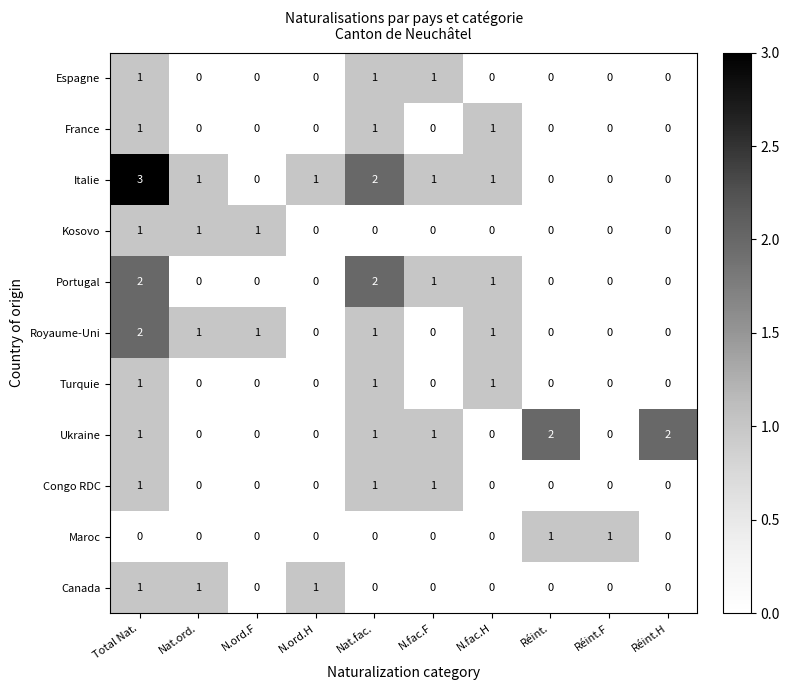

What is the difference between the highest and lowest values at N.ord.F?

1